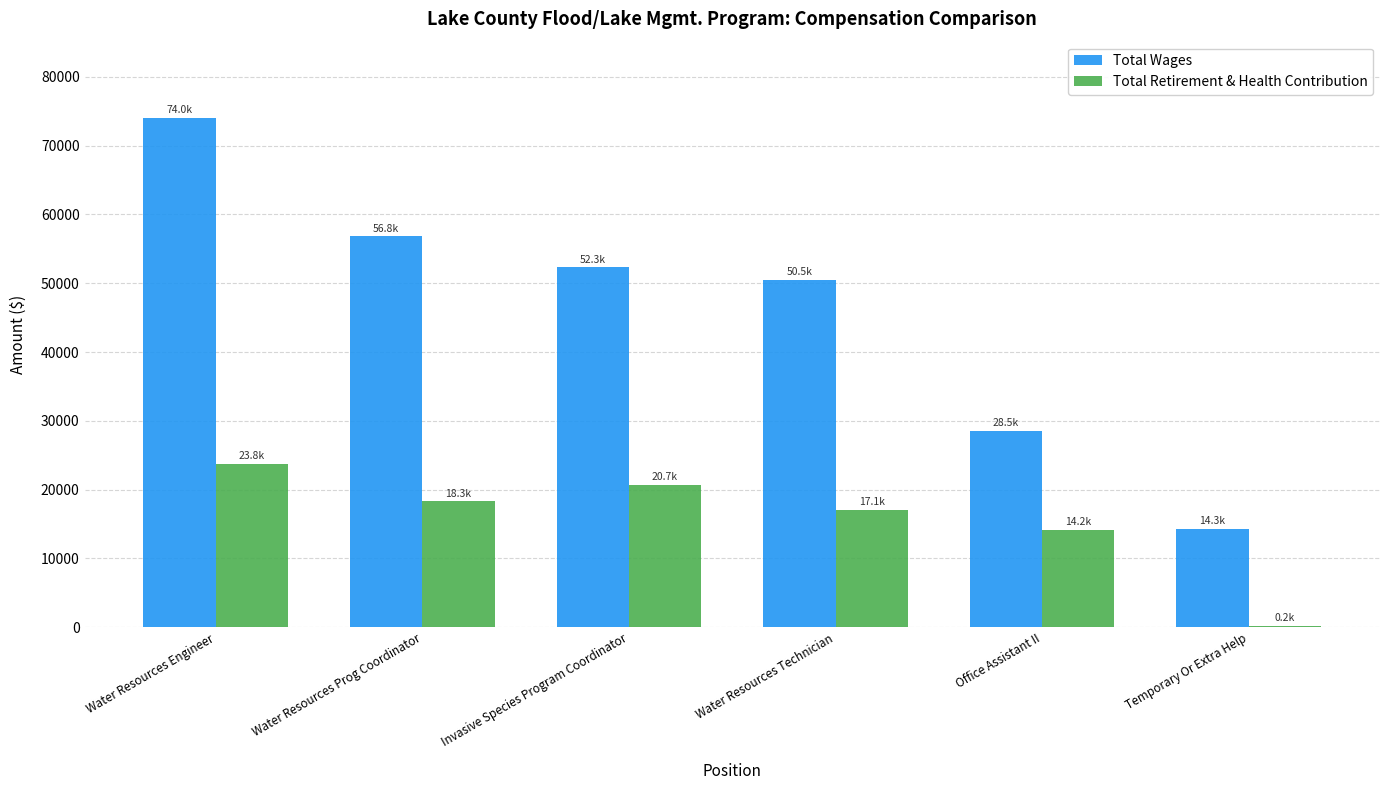

Count the number of categories in the chart.

6